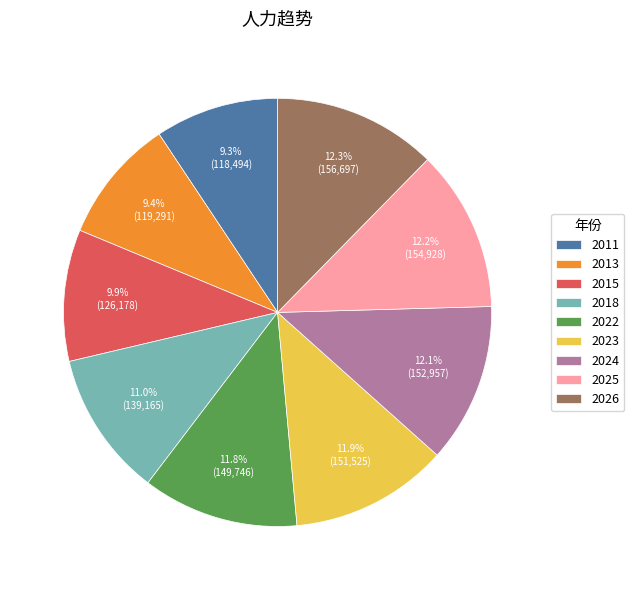

The 2011 slice represents 1% of the pie. True or false?

False